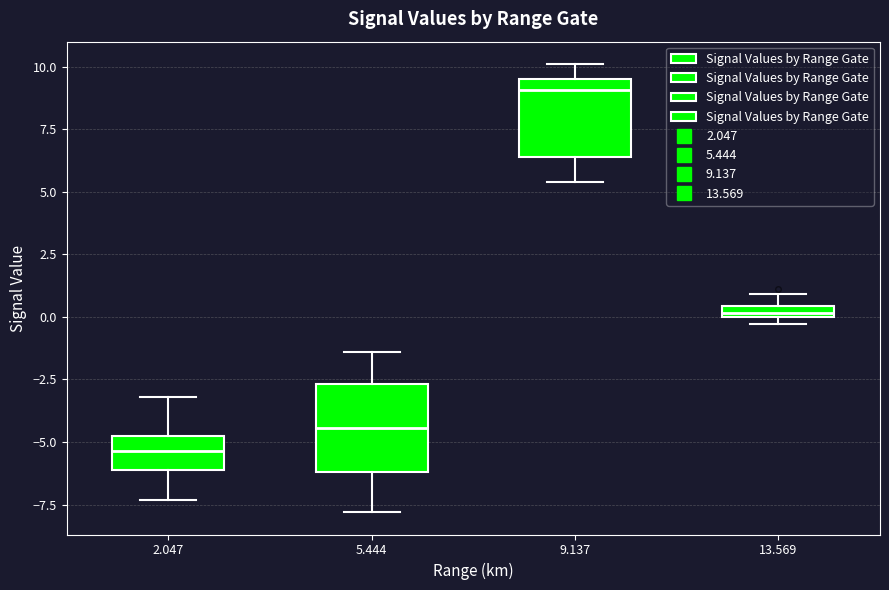

Where is the lower edge of the box at x = 5.444 on the y-axis? The values are not printed on the chart, so give them approximately, as read against the axis.

-6.0